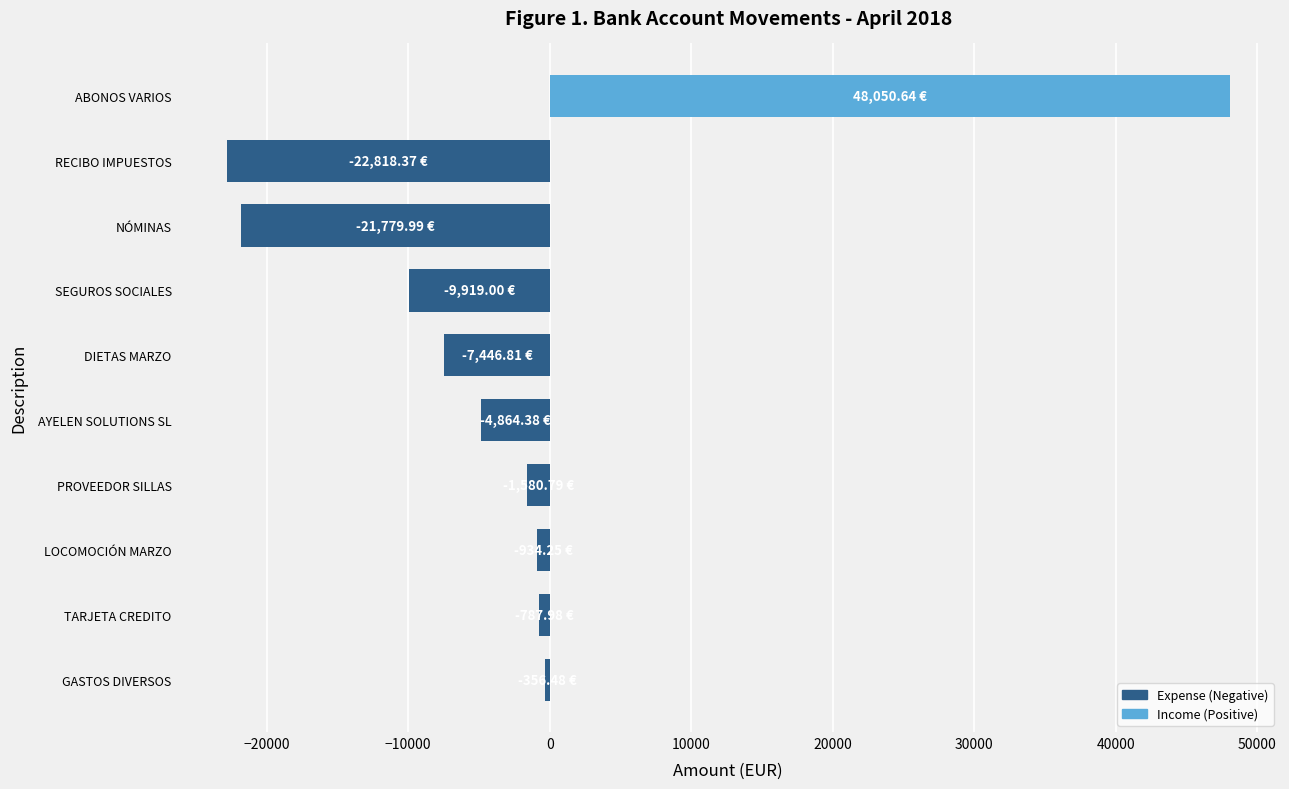

At which category does the chart reach its peak across all series?

ABONOS VARIOS